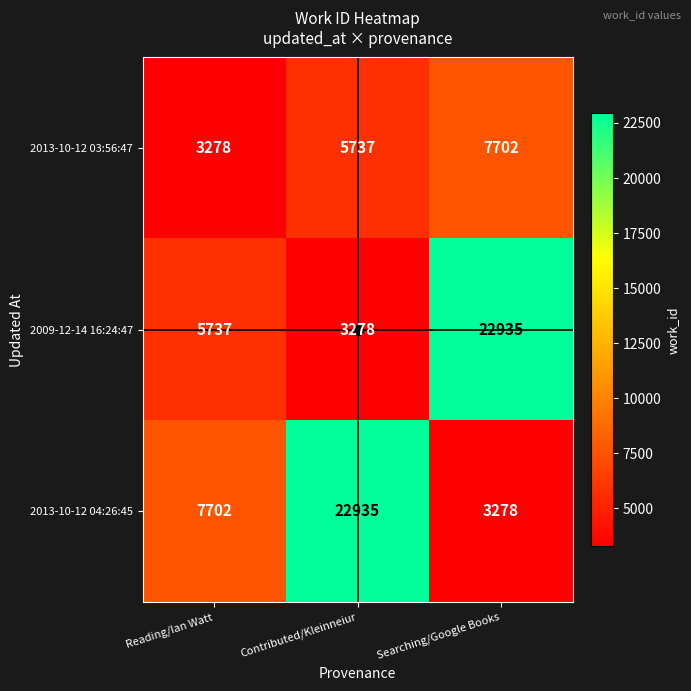

What value does the 2013-10-12 04:26:45 series have at Reading/Ian Watt?

7702